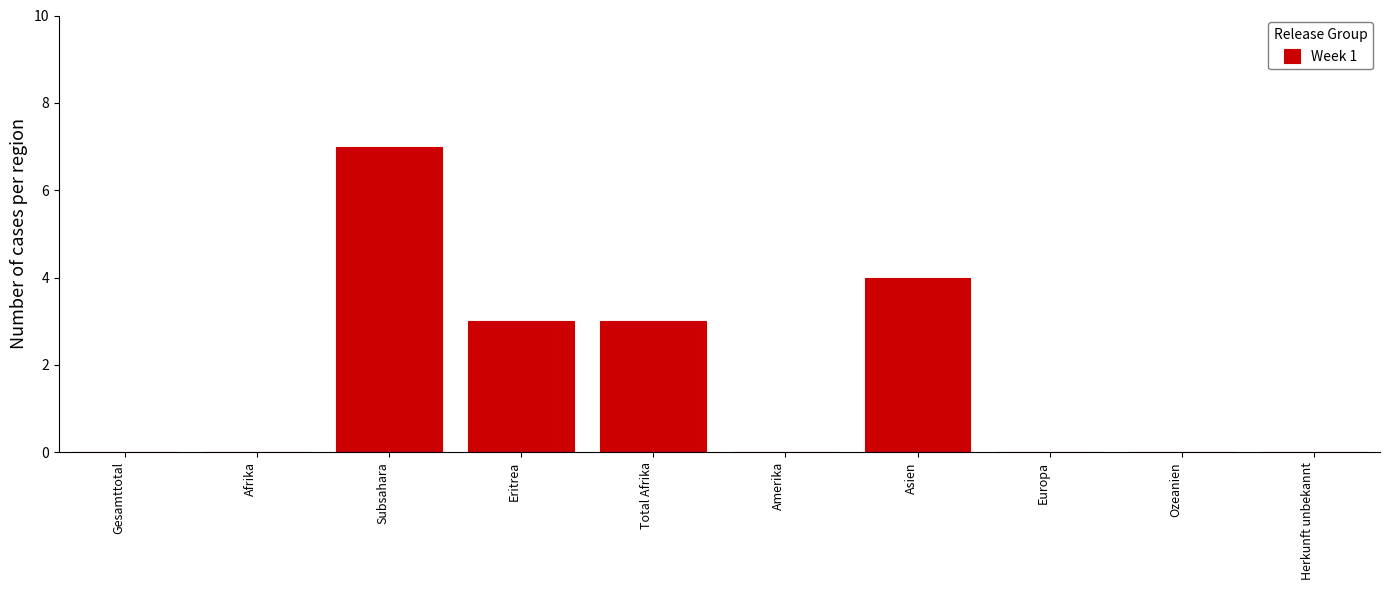

Reading left to right, extract all data points from this chart.

Gesamttotal=0	Afrika=0	Subsahara=7	Eritrea=3	Total Afrika=3	Amerika=0	Asien=4	Europa=0	Ozeanien=0	Herkunft unbekannt=0